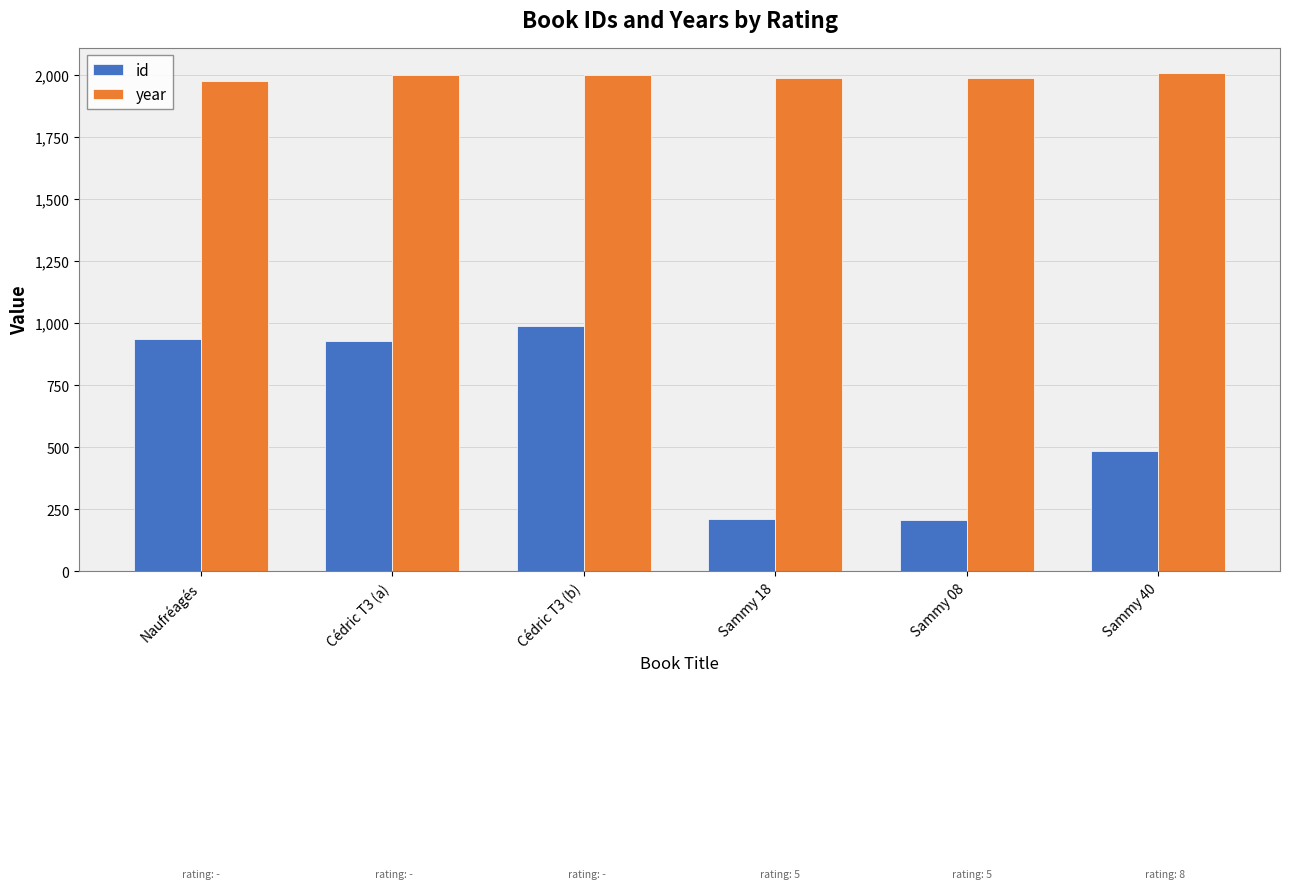

What is the difference between the second highest and minimum values in the id series?

726